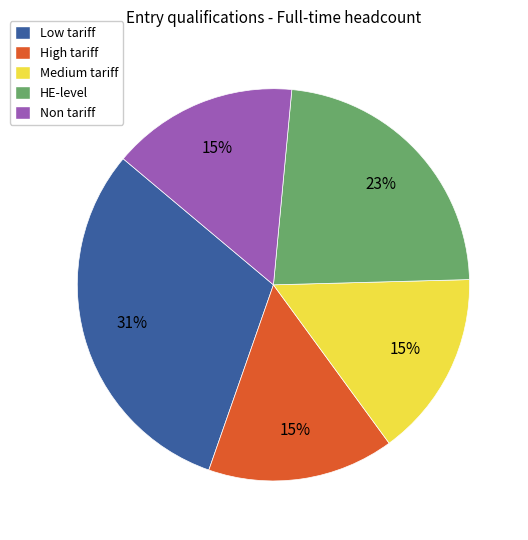

How many slices are in this pie chart?

5